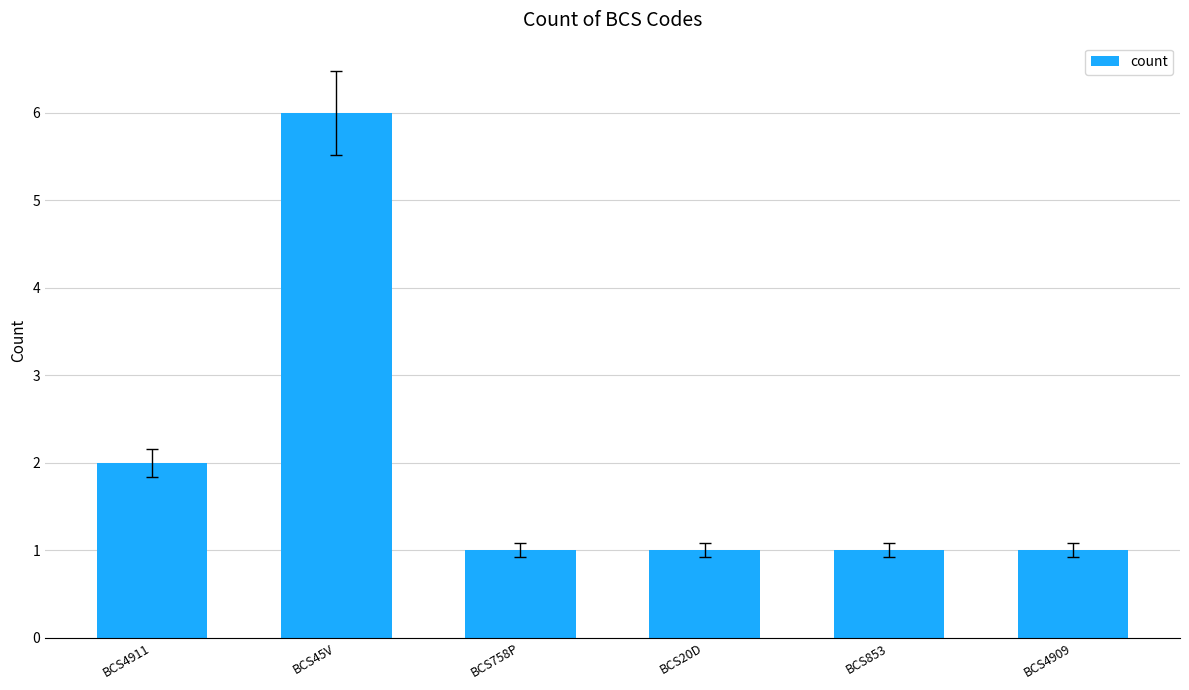

What is the sum of all values?

12